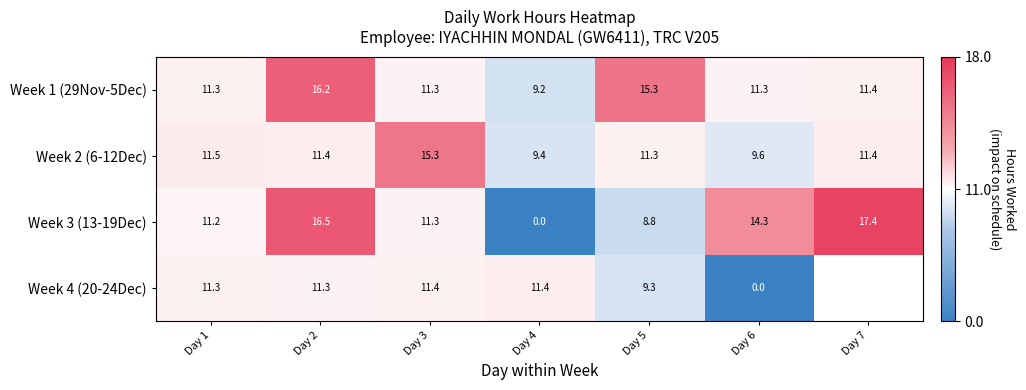

How many values in the Week 2 (6-12Dec) series are below 11?

2